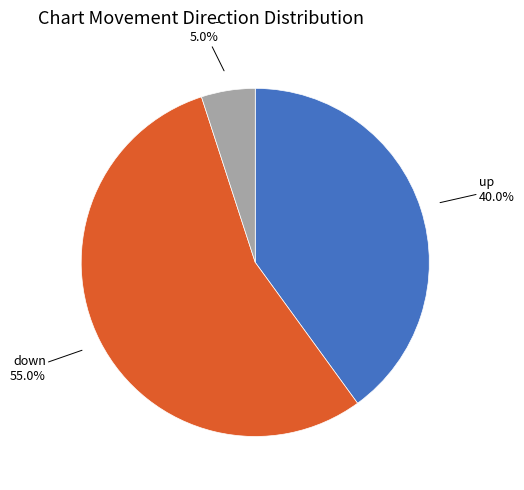

Rank the categories by value from highest to lowest.

down, up, -